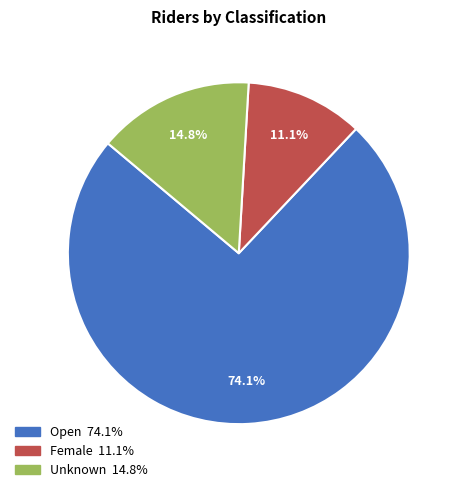

What is the ratio of the value at Open to the value at Female?

6.7